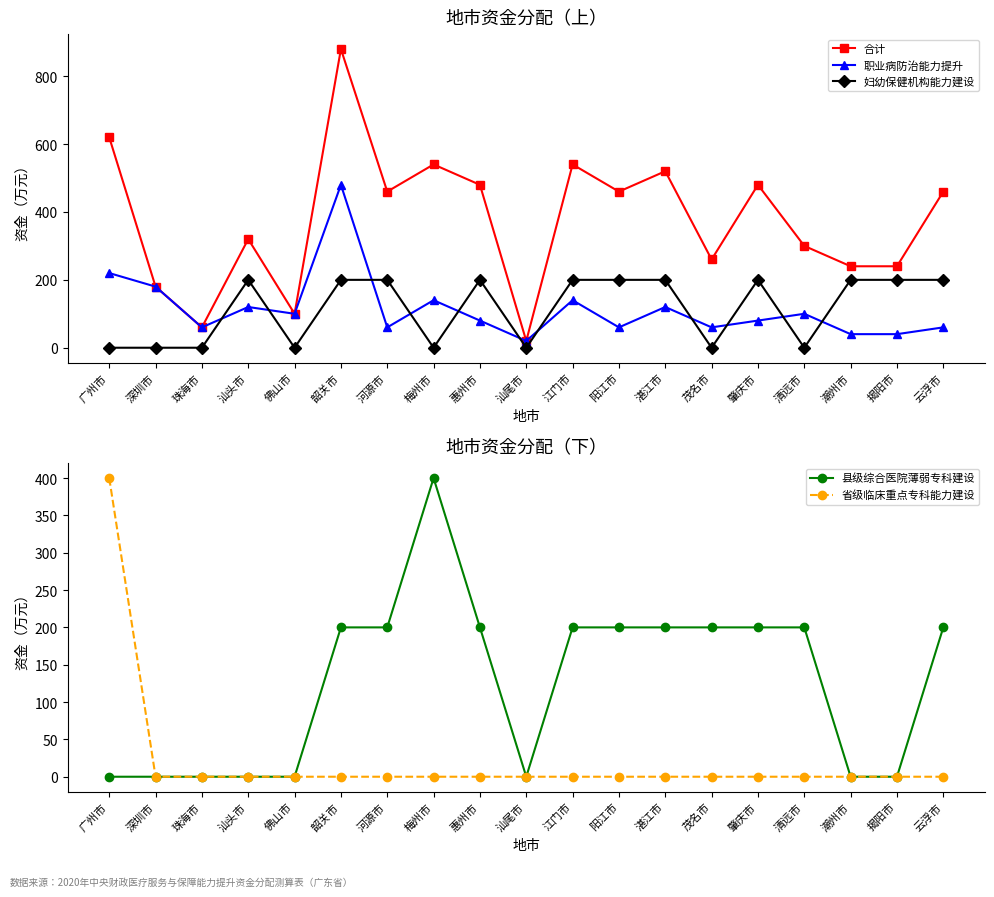

What is the value of the 职业病防治能力提升 point at the 10th from the left?

20